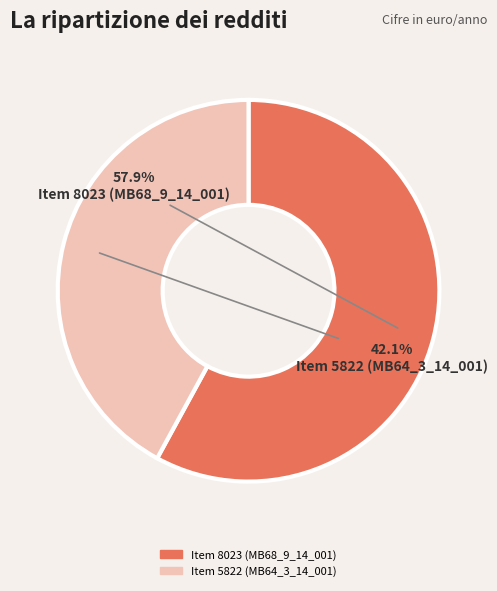

Count the number of slices in the pie.

2